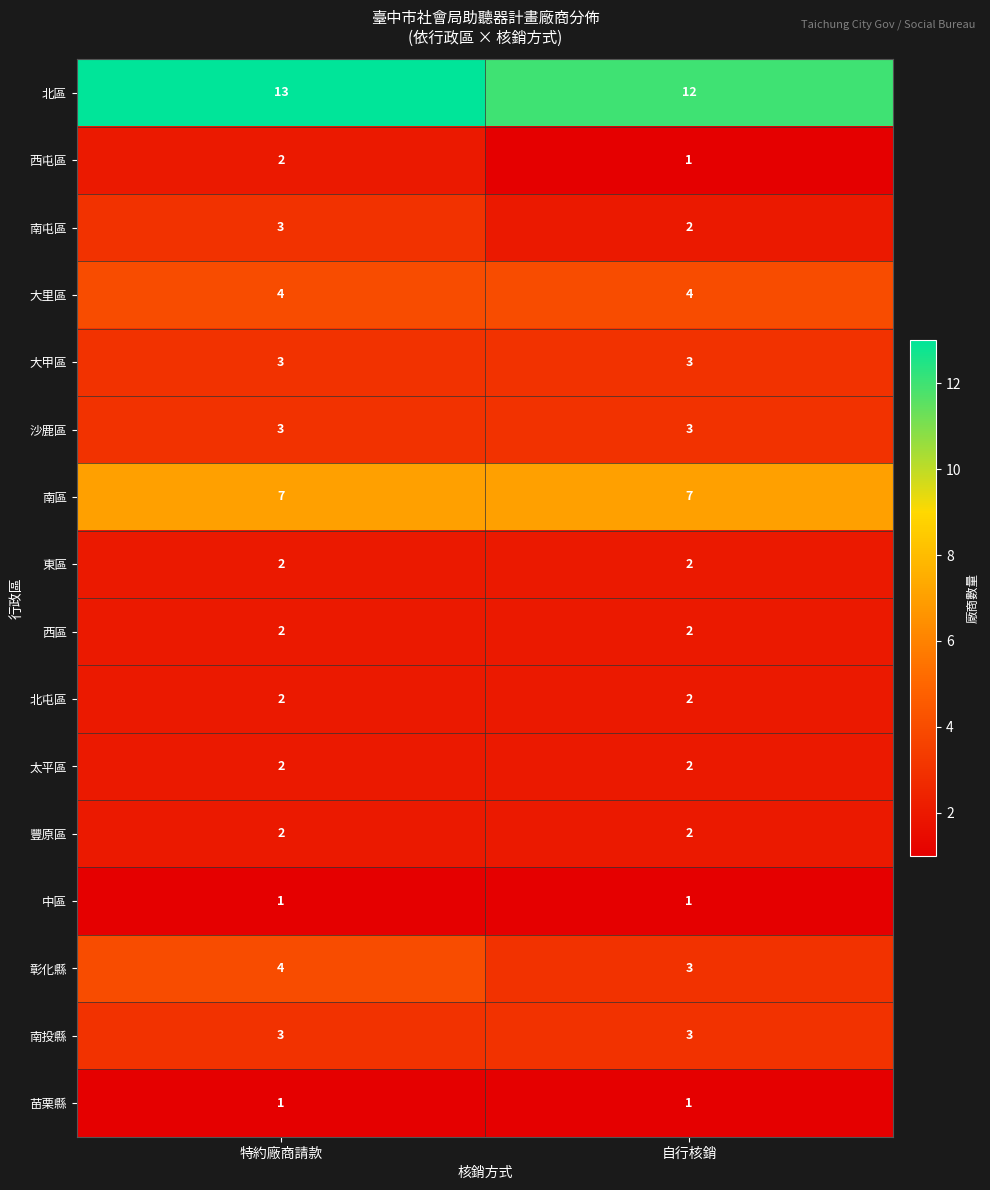

At which label does 西屯區 reach its minimum?

自行核銷